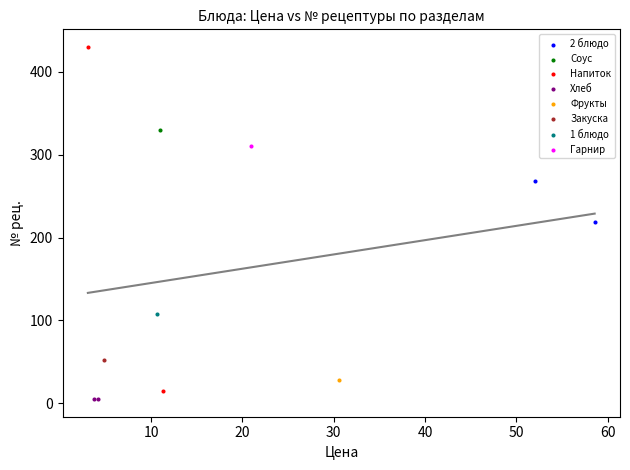

What are all the series names shown in the legend?

2 блюдо, Соус, Напиток, Хлеб, Фрукты, Закуска, 1 блюдо, Гарнир